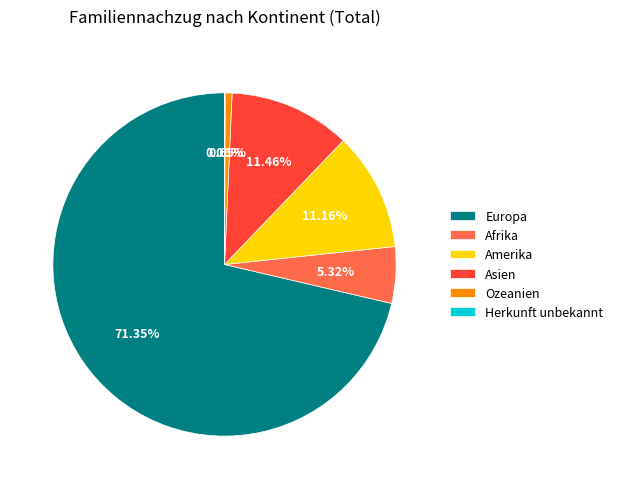

What is the largest slice in the pie chart?

Europa